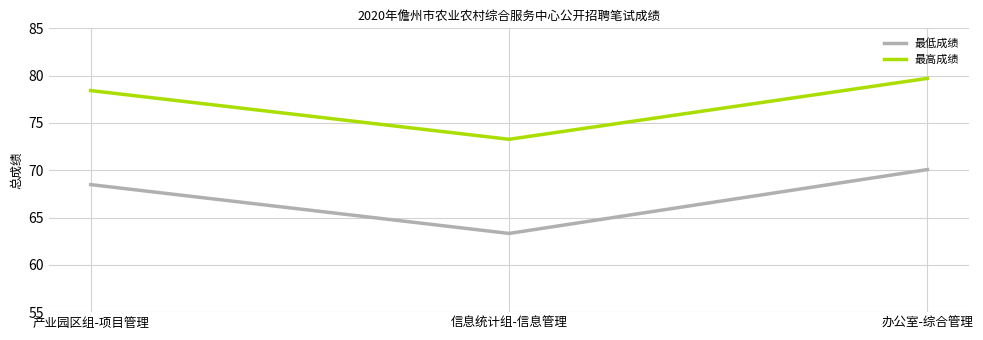

Which series has the widest spread of values?

最低成绩